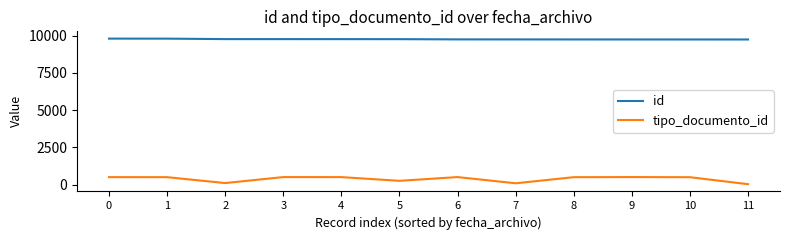

True or false: id and tipo_documento_id cross at least once.

False